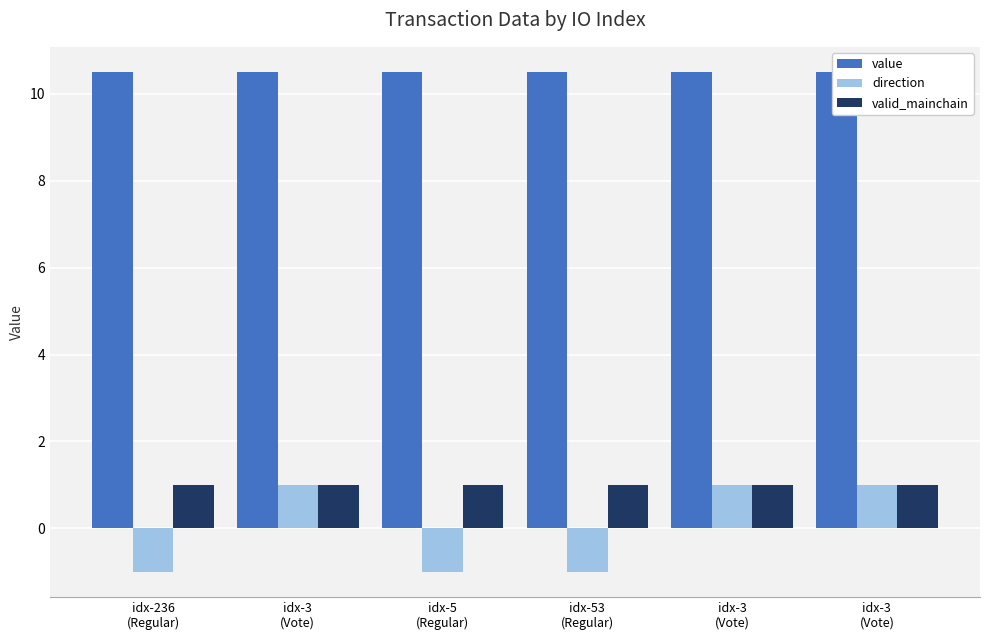

Reading right to left, extract all data points from this chart.

value: 10.5	10.5	10.5	10.5	10.5	10.5
direction: 1.0	1.0	-1.0	-1.0	1.0	-1.0
valid_mainchain: 1.0	1.0	1.0	1.0	1.0	1.0